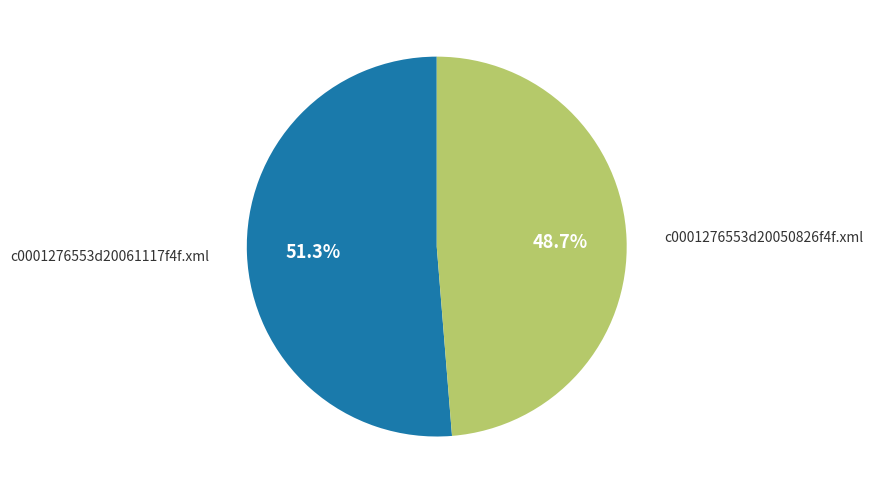

Is there a majority slice in this chart?

Yes